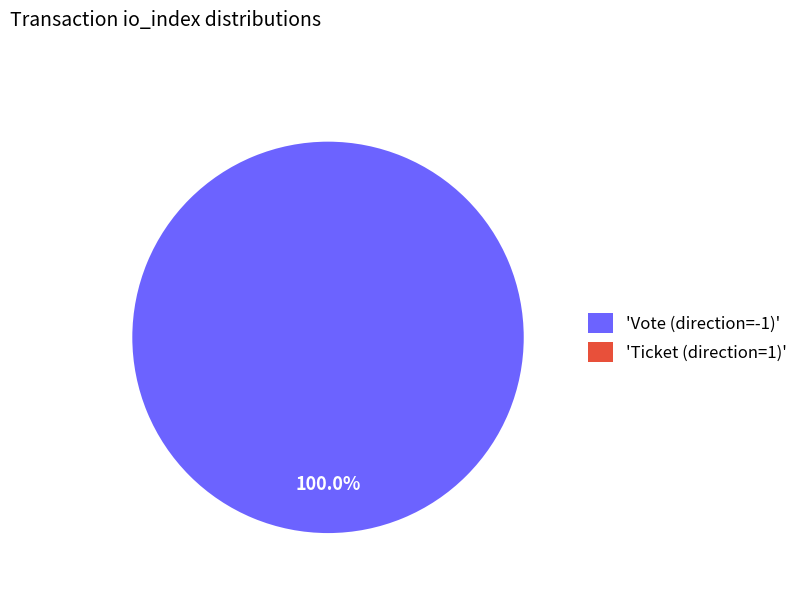

How many segments does this pie chart have?

2